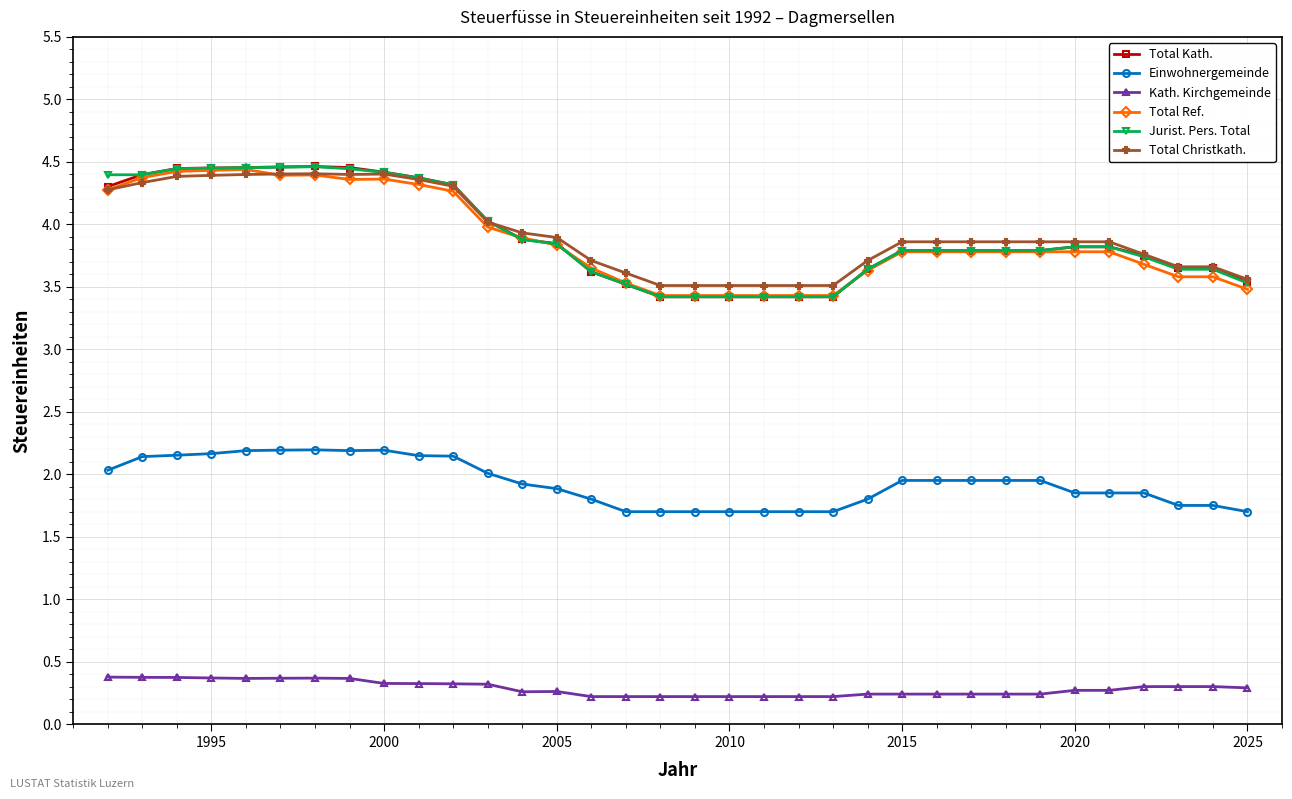

True or false: Total Christkath. has more than 0 points higher than both neighbors.

True